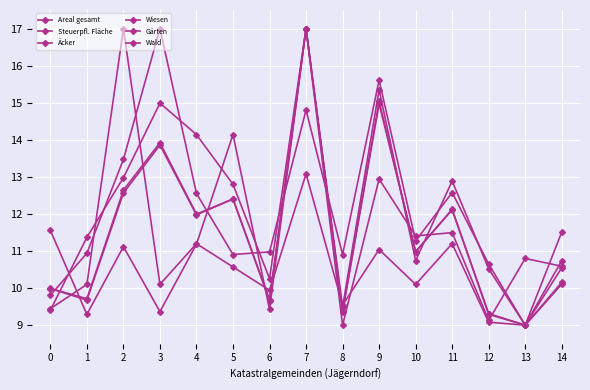

How many data points in Wald are less than 11?

7